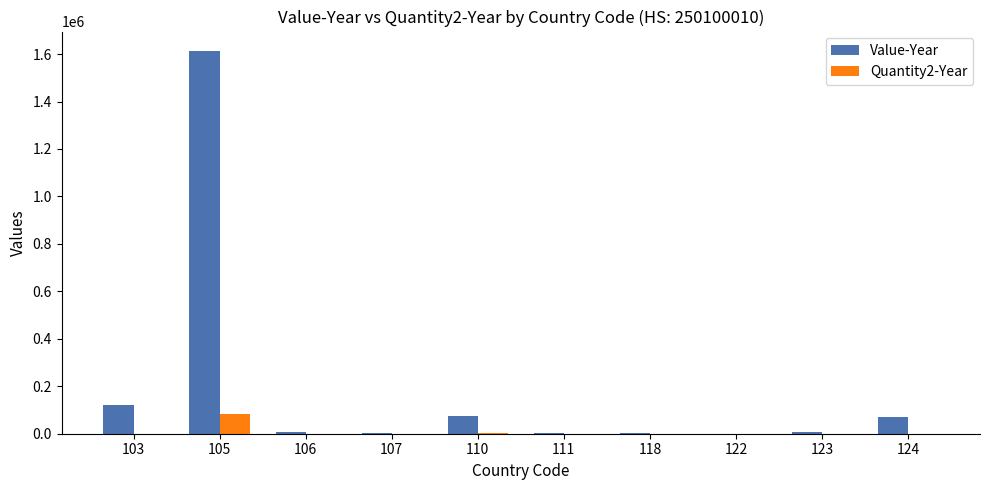

At which category is the sum across all series the highest?

105